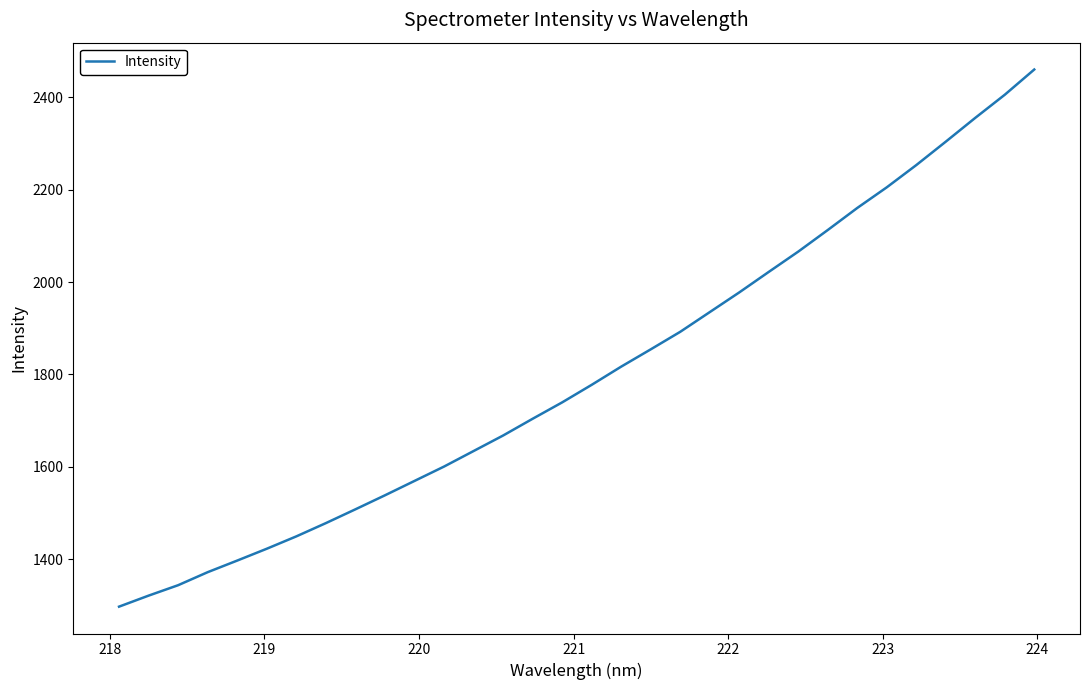

What is the smallest value displayed?

1297.3